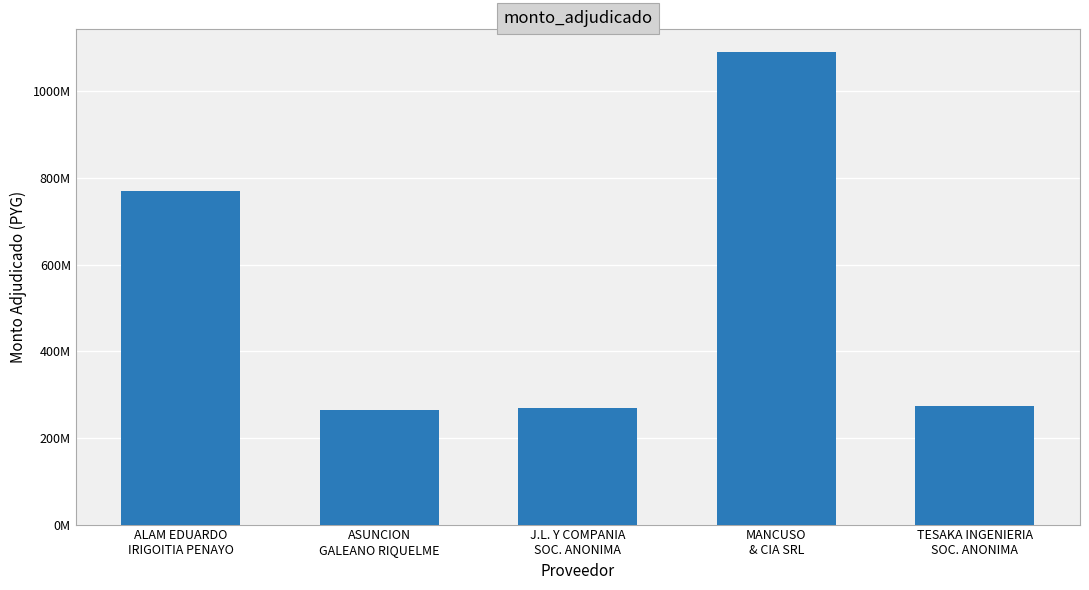

Reading right to left, what are all the values shown in this chart?

274815391	1090736690	268929360	265296000	770066583